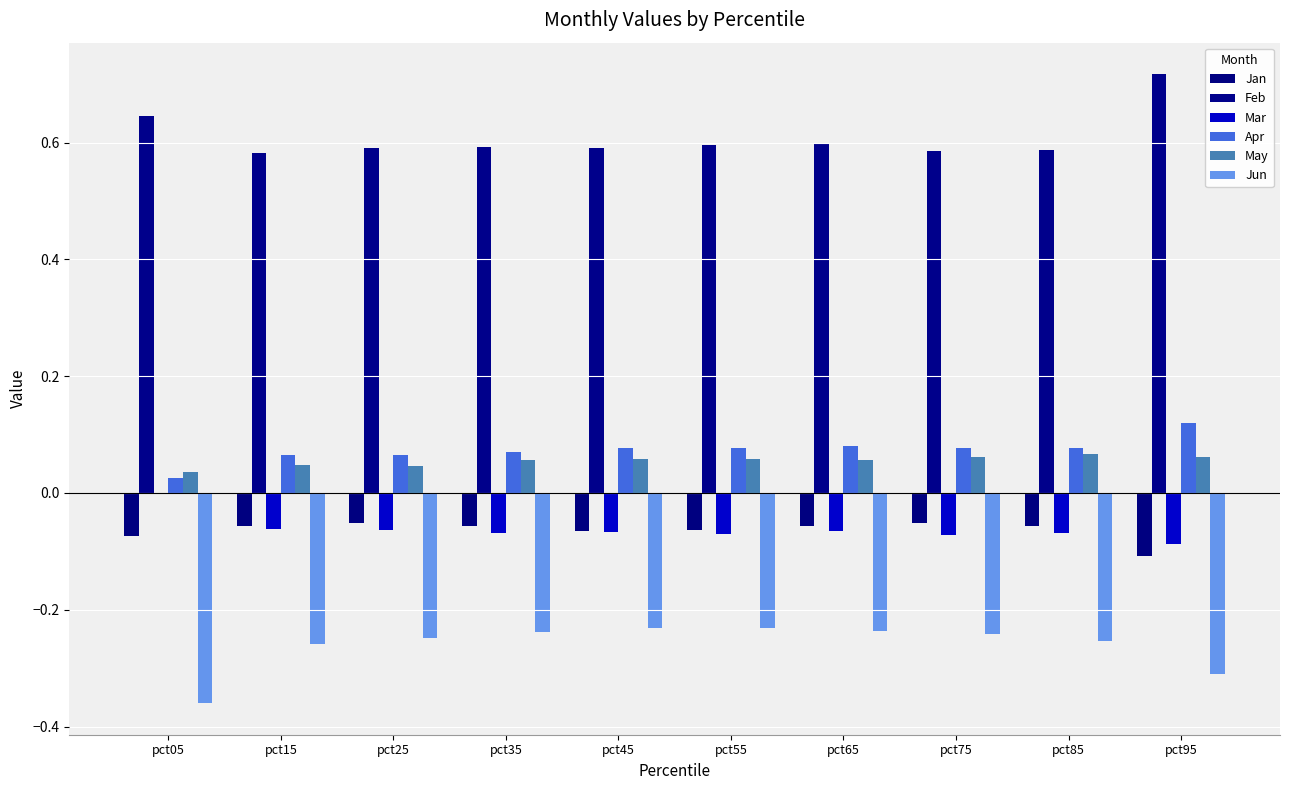

Rank the series at pct95 from highest to lowest value.

Feb, Apr, May, Mar, Jan, Jun